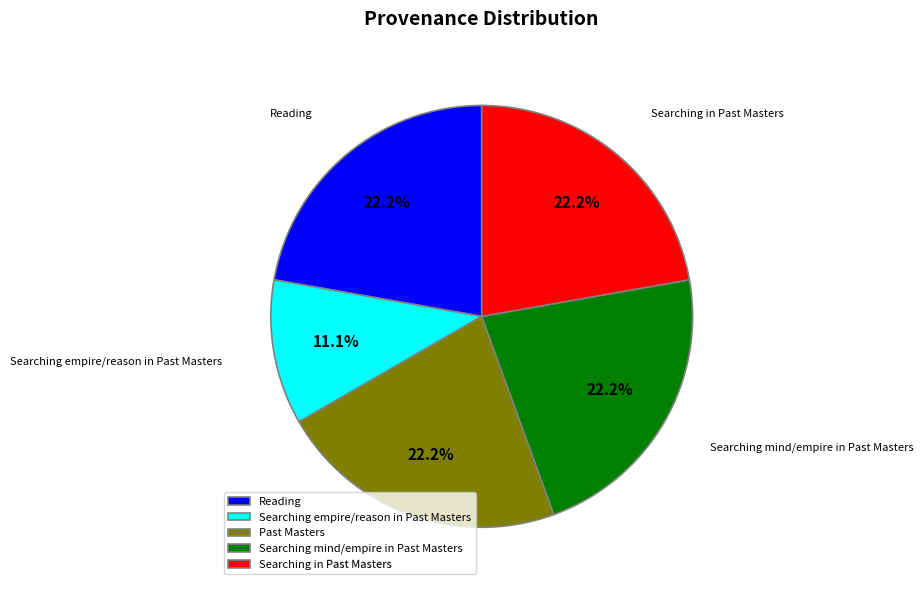

To the nearest percent, what is the average slice percentage?

20%